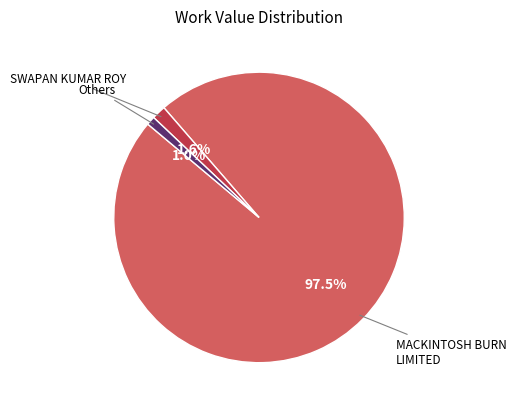

Is there a majority slice in this chart?

Yes